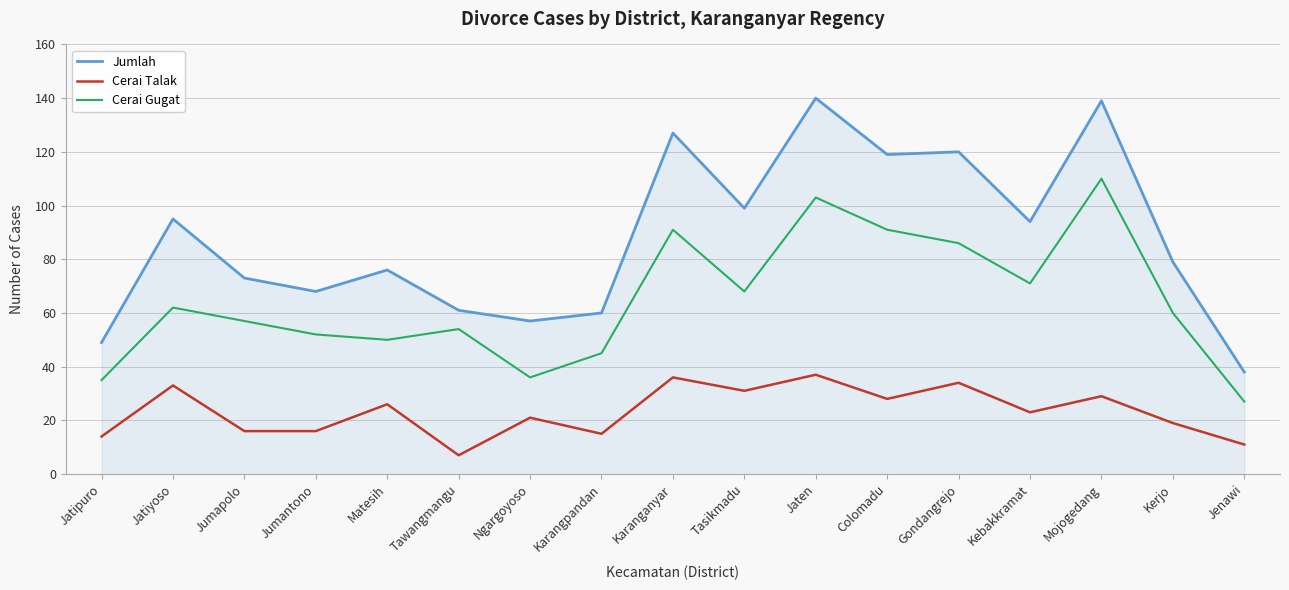

How many lines are shown in the chart?

3